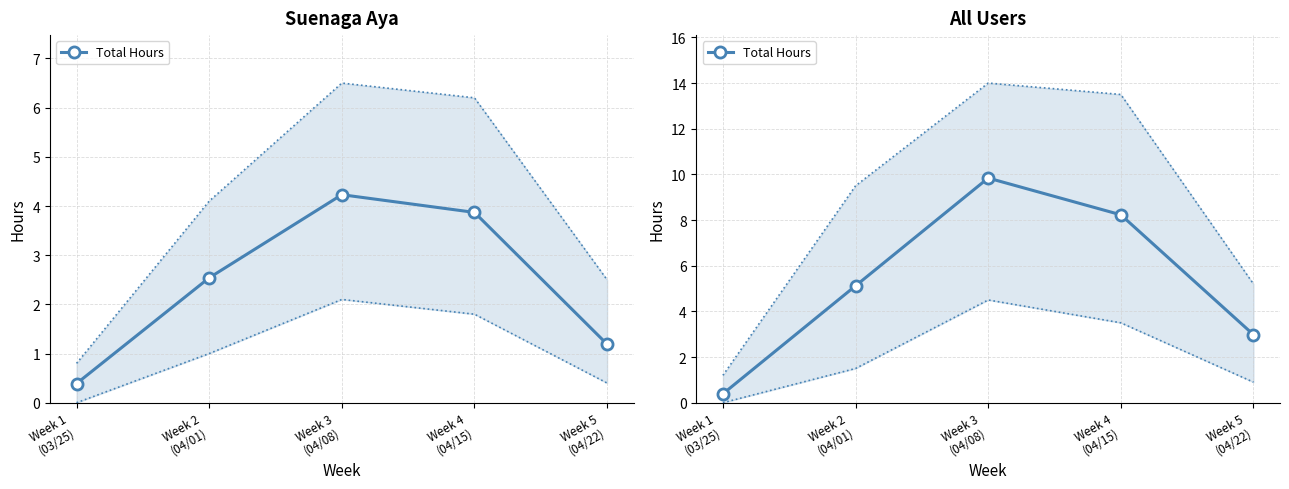

Count the number of values greater than 5.

3